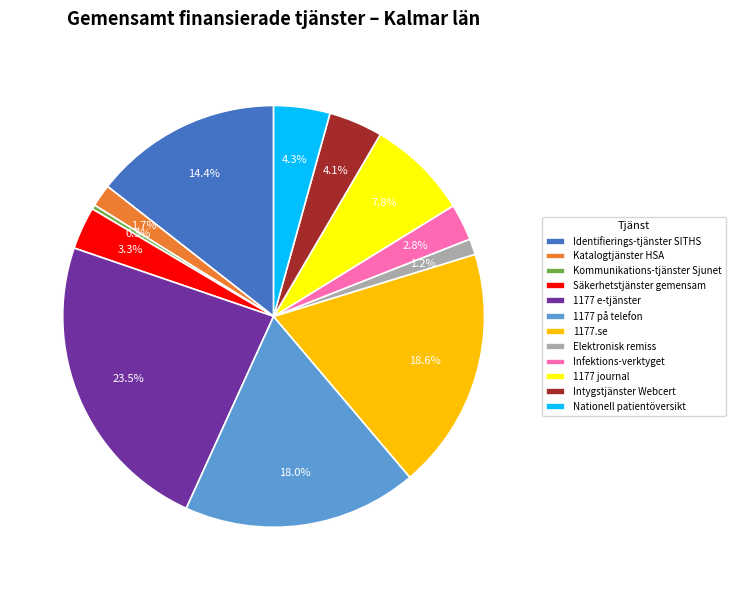

What percentage is the Katalogtjänster HSA slice, to the nearest percent?

2%